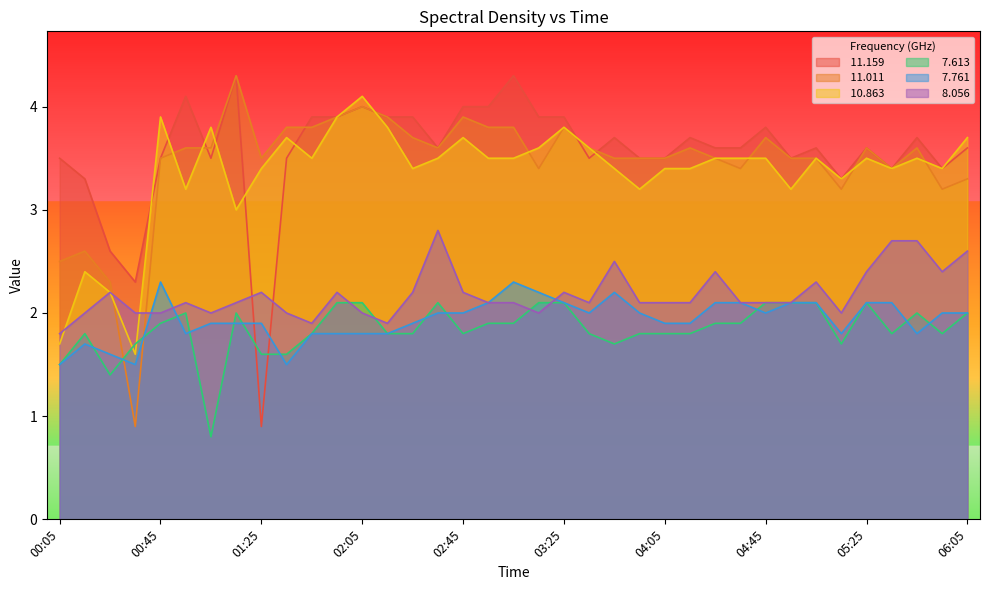

At which category is the sum across all series the highest?

02:05